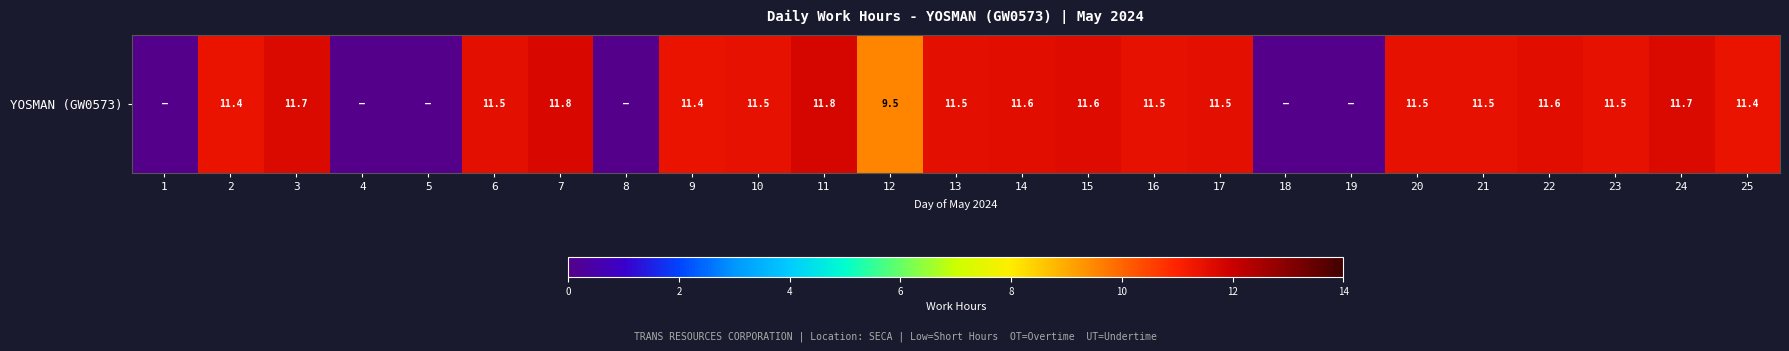

List the labels in order of value, smallest first.

1, 4, 5, 8, 18, 19, 12, 9, 2, 25, 16, 21, 23, 10, 20, 17, 6, 13, 14, 22, 15, 24, 3, 7, 11